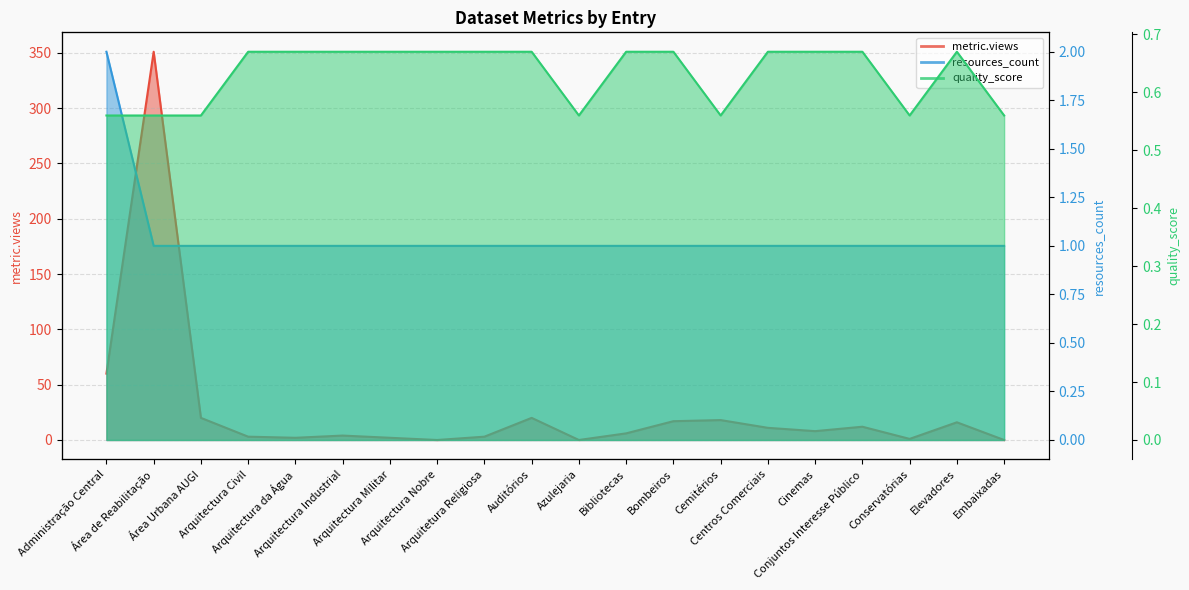

How many lines are shown in the chart?

3